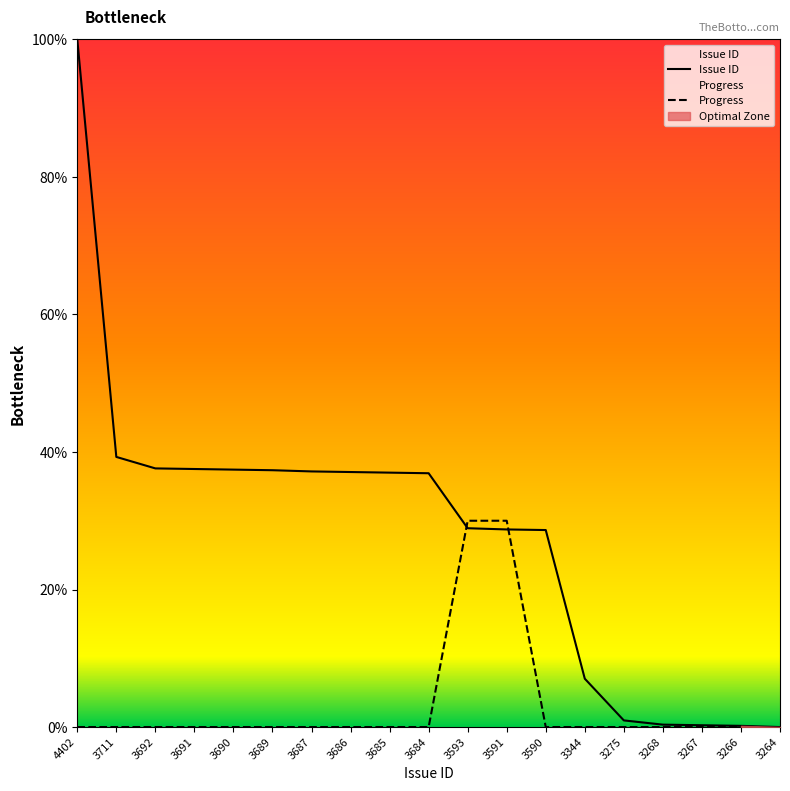

How many intersections are there between Progress and Issue ID?

2